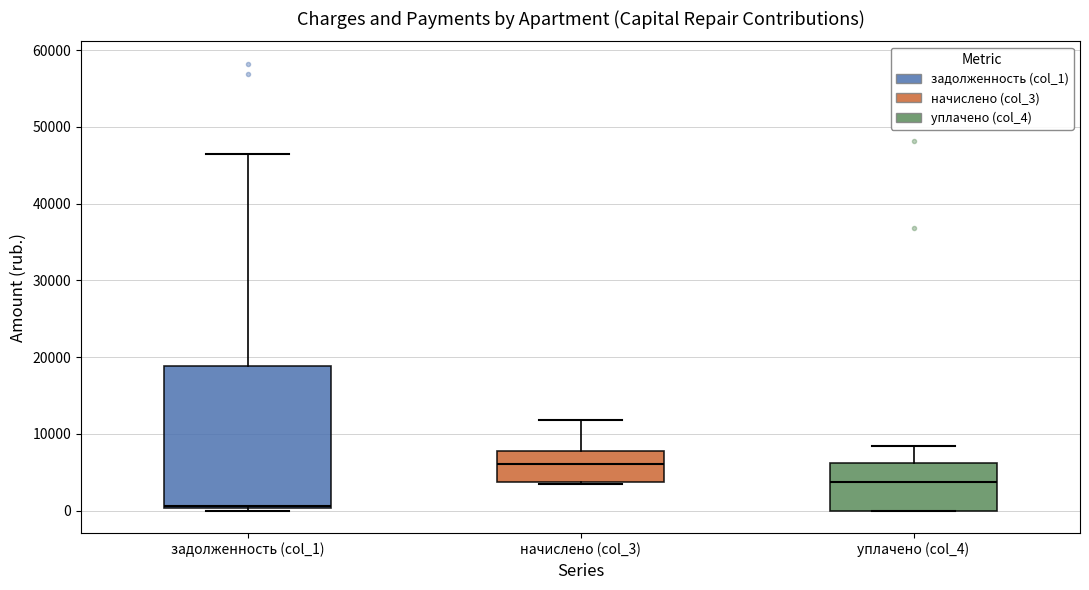

Reading left to right, transcribe this box plot: for each box, give where its median line is, the range the box spans, and where its two whiskers end, as read against the y-axis. The values are not printed on the chart, so give them approximately, as read against the axis.

задолженность (col_1): median 1000, box 0 to 19000, whiskers 0 (just below the box's lower edge) to 46000
начислено (col_3): median 6000, box 4000 to 8000, whiskers 3000 to 12000
уплачено (col_4): median 4000, box 0 to 6000, whiskers 0 to 8000